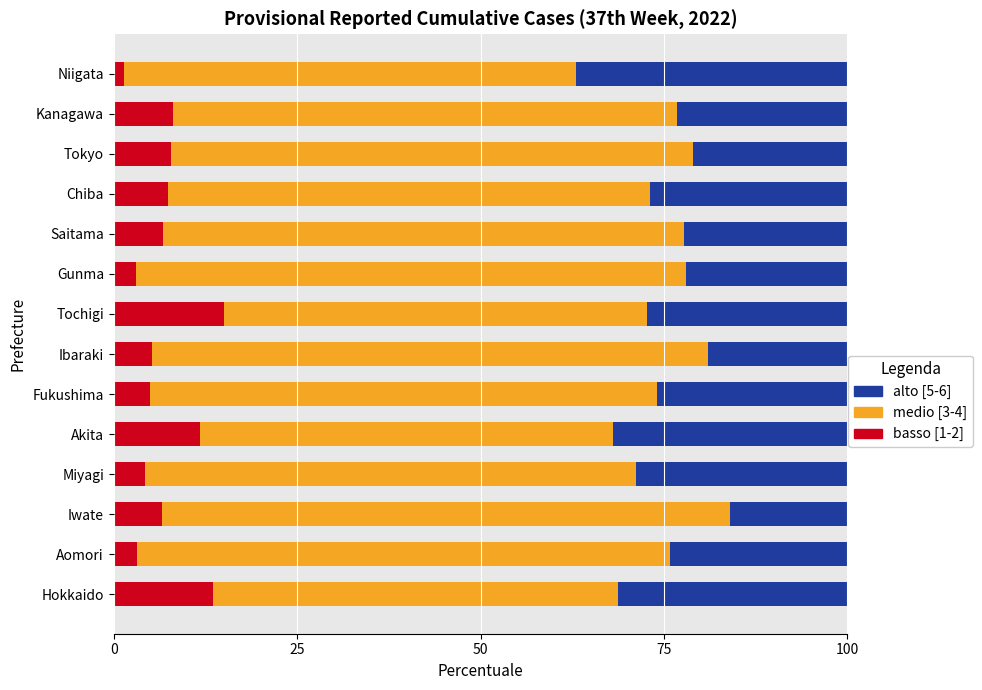

What is the total value across all series at Ibaraki?

100.0